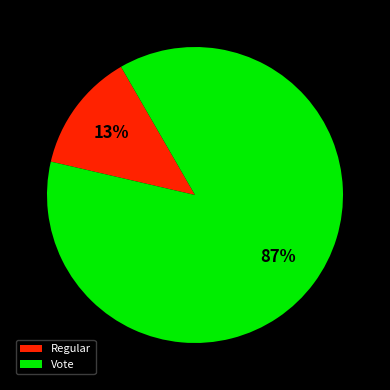

To the nearest percent, what is the combined percentage of Vote and Regular?

100%